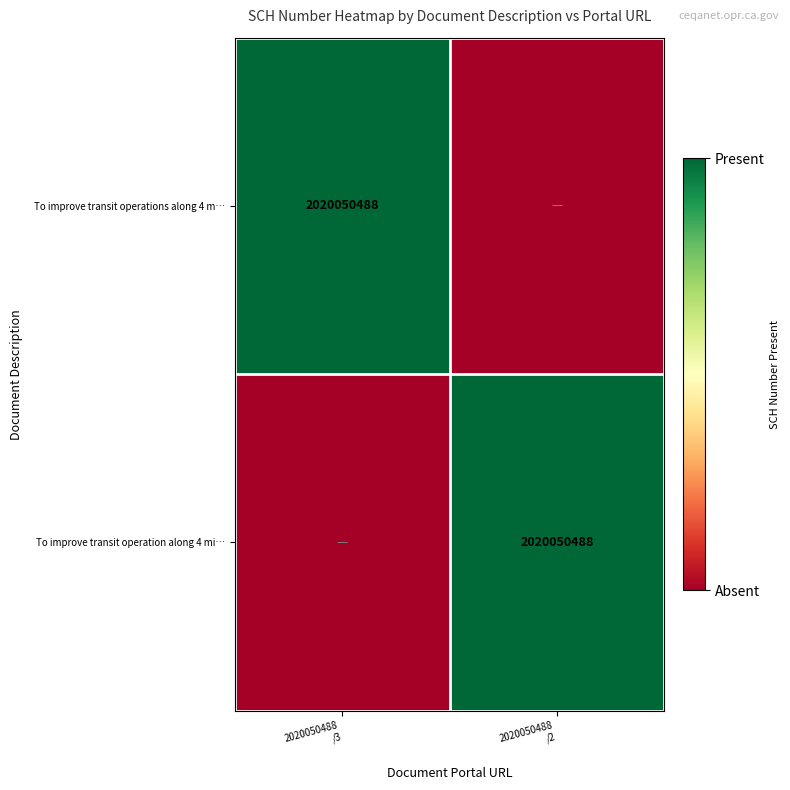

How many categories are shown in the chart?

2